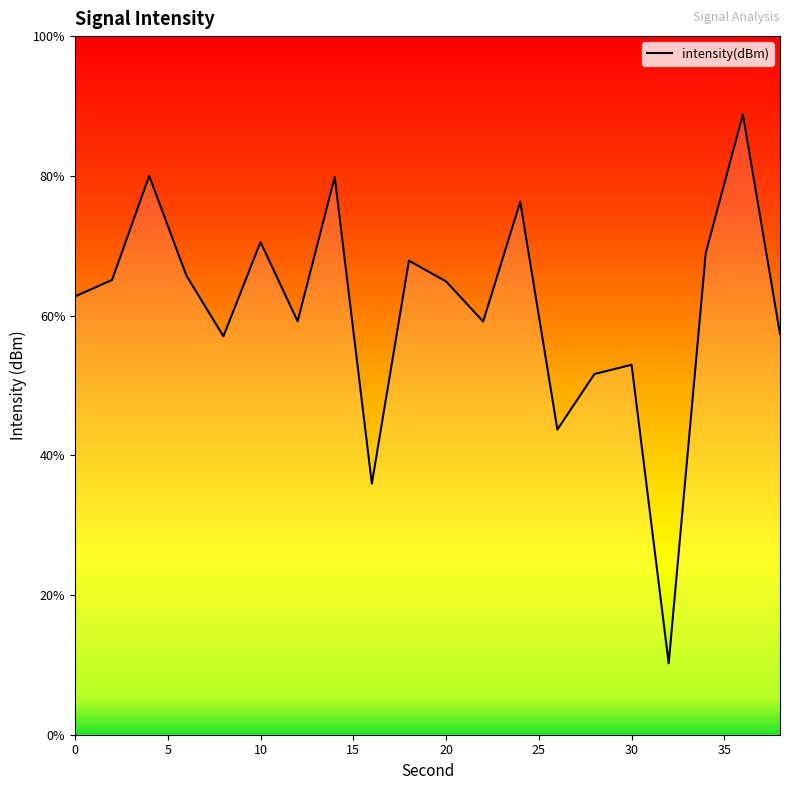

What value does the data have at 38?

-132.8